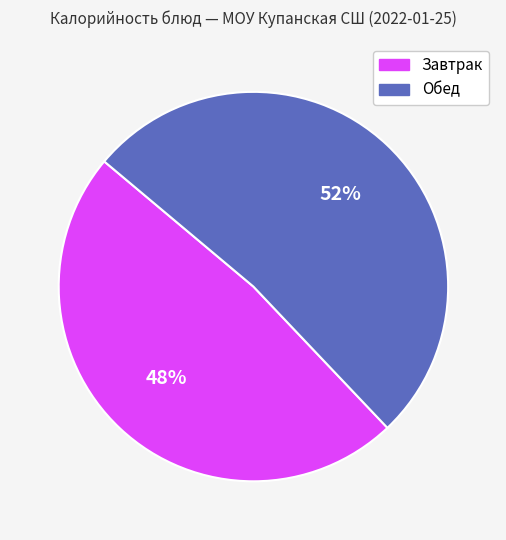

Does any single category account for the majority?

Yes